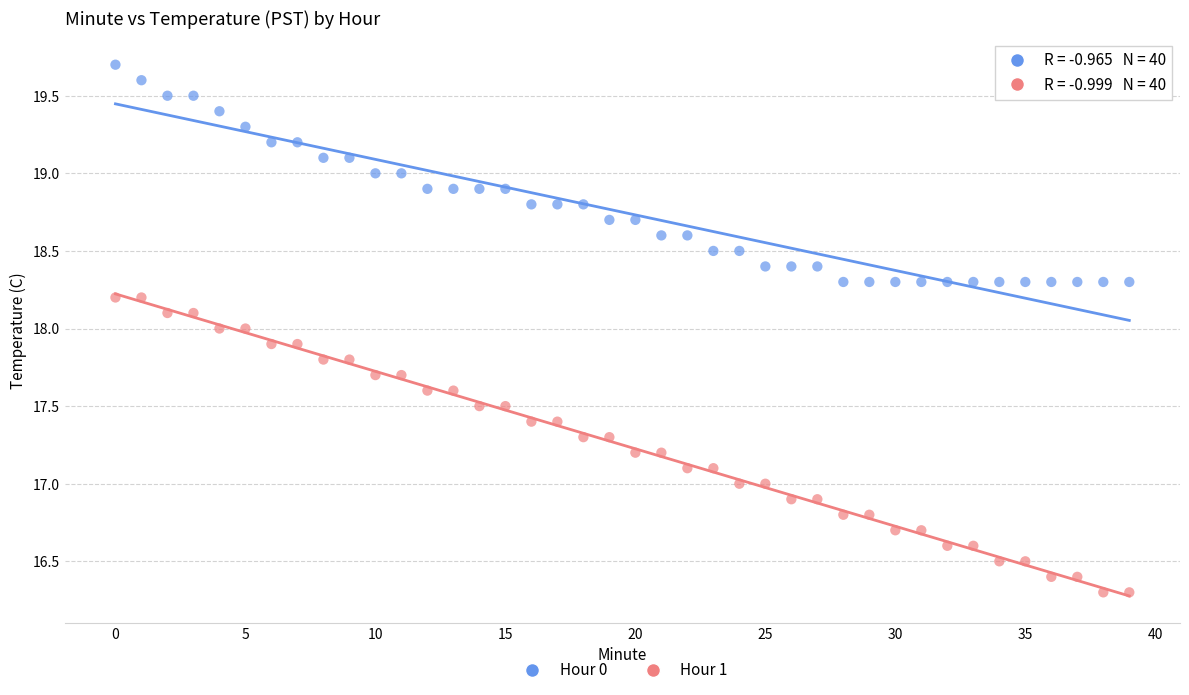

Which series contains the highest Y value?

Hour 0